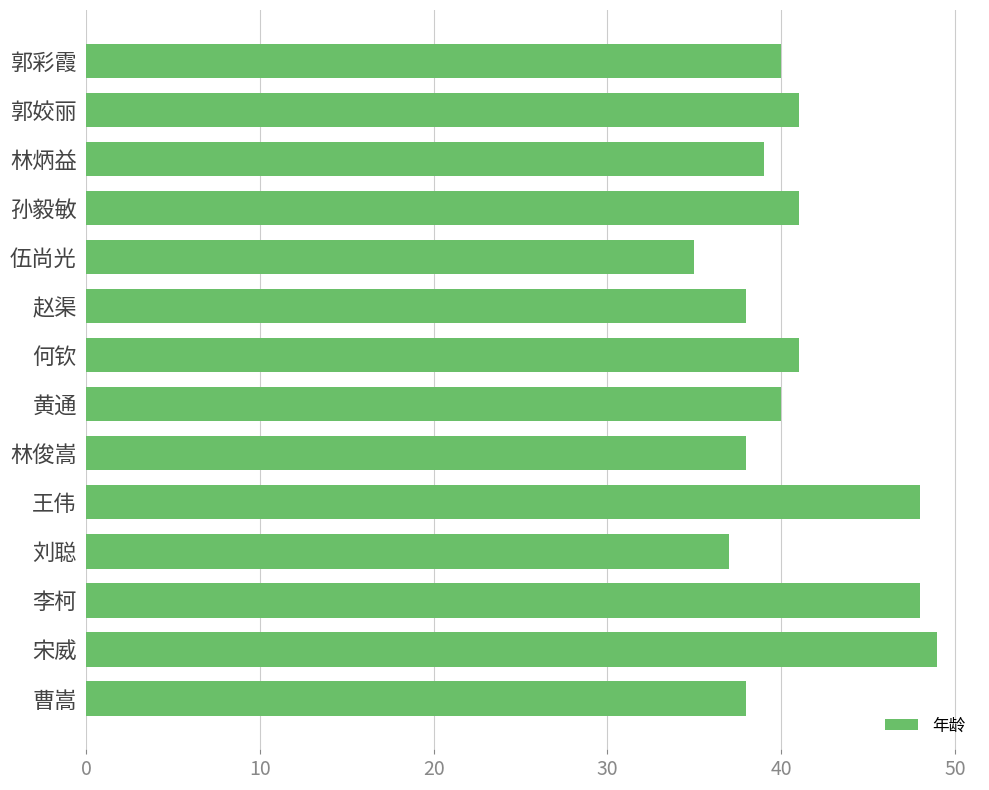

What is the approximate value at 郭姣丽, to the nearest 10?

40